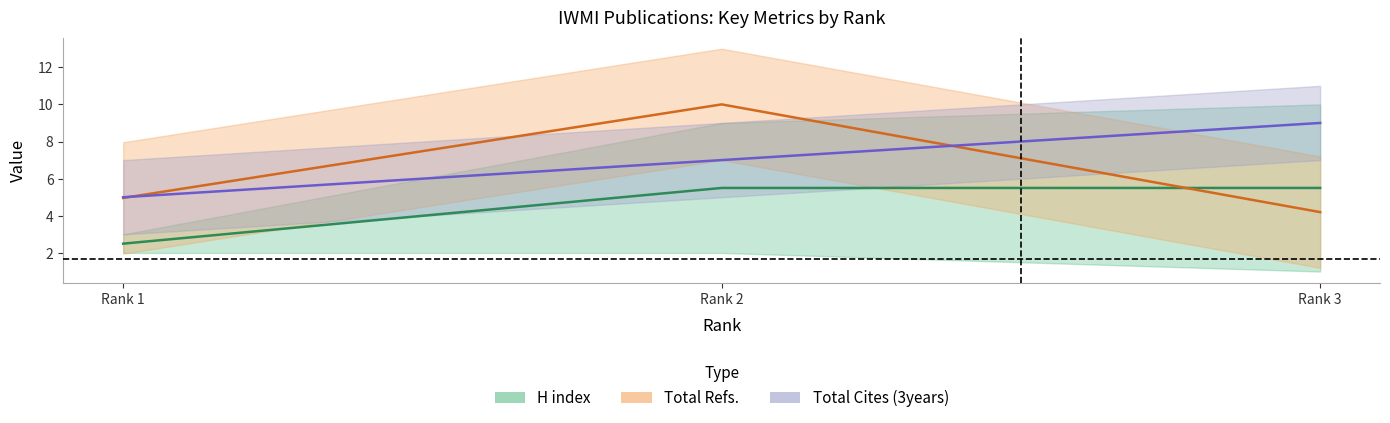

What are all the series names shown in the legend?

H index, Total Refs., Total Cites (3years)